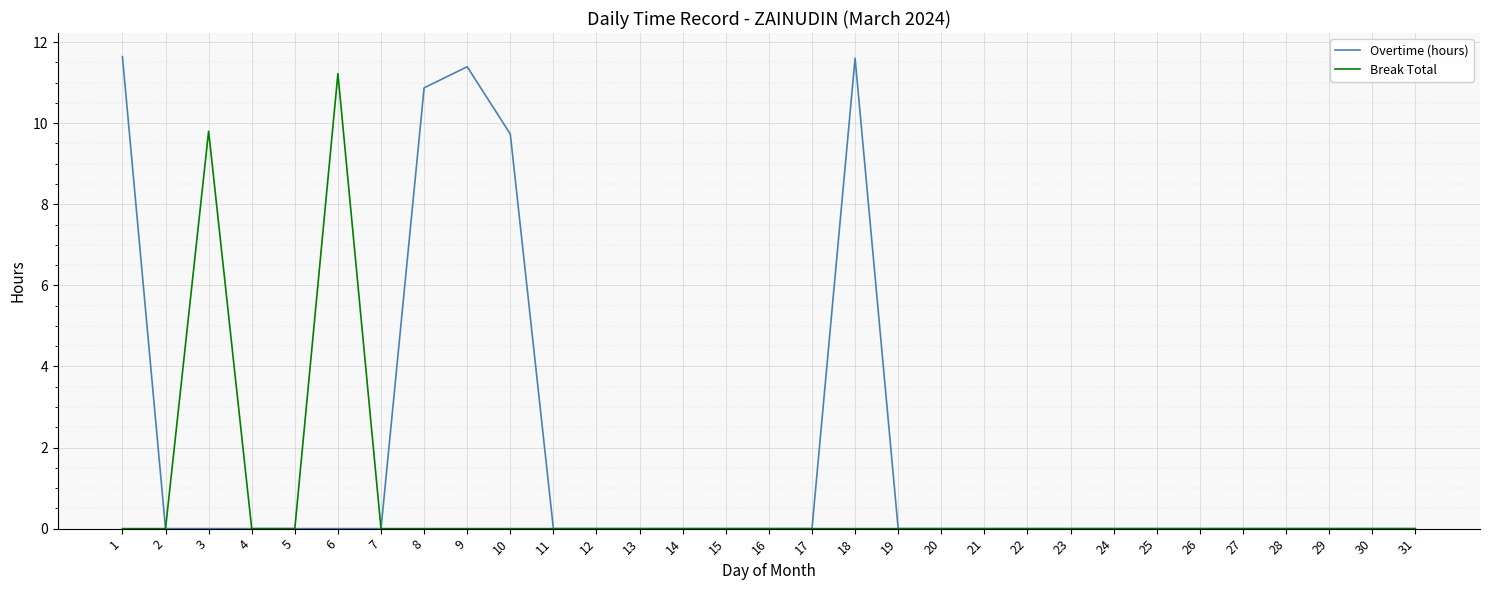

What is the average value of the Break Total series?

0.7